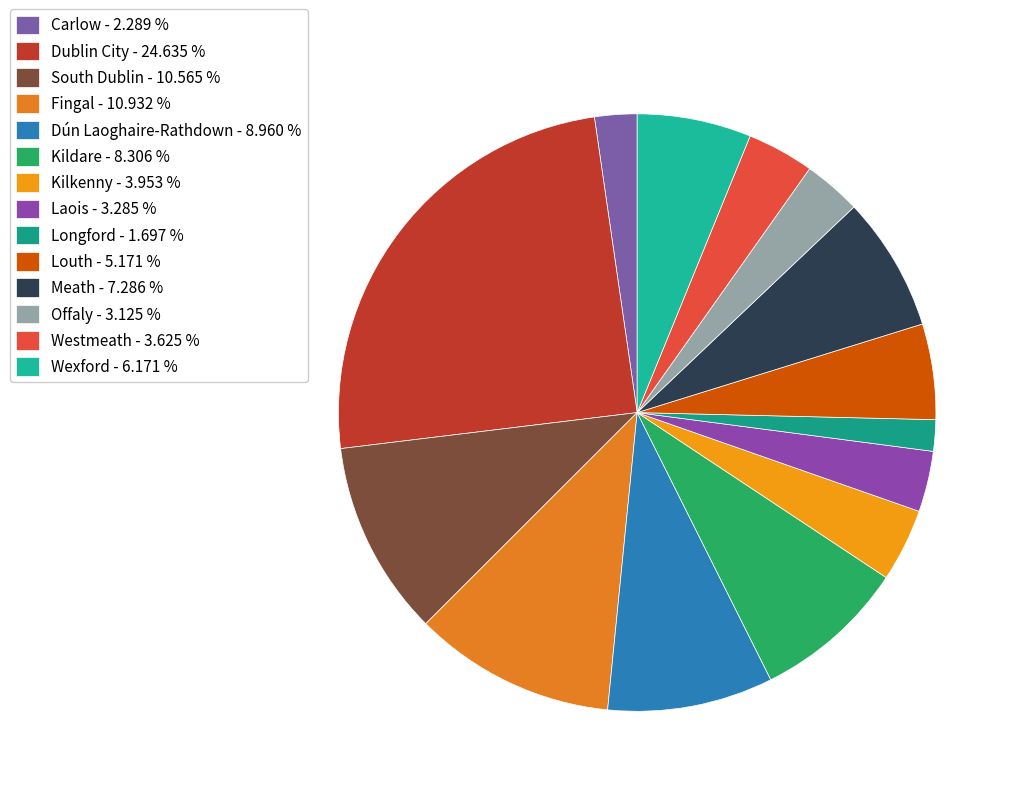

To the nearest percent, what is the combined percentage of Westmeath and Fingal?

15%